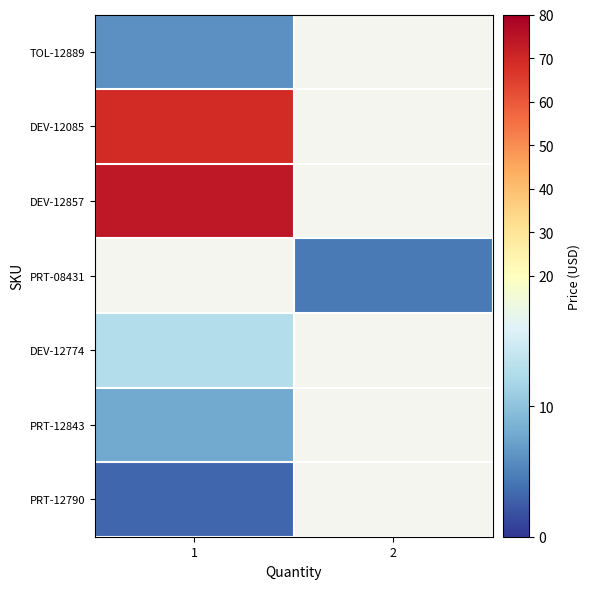

Count the number of data series in this chart.

7